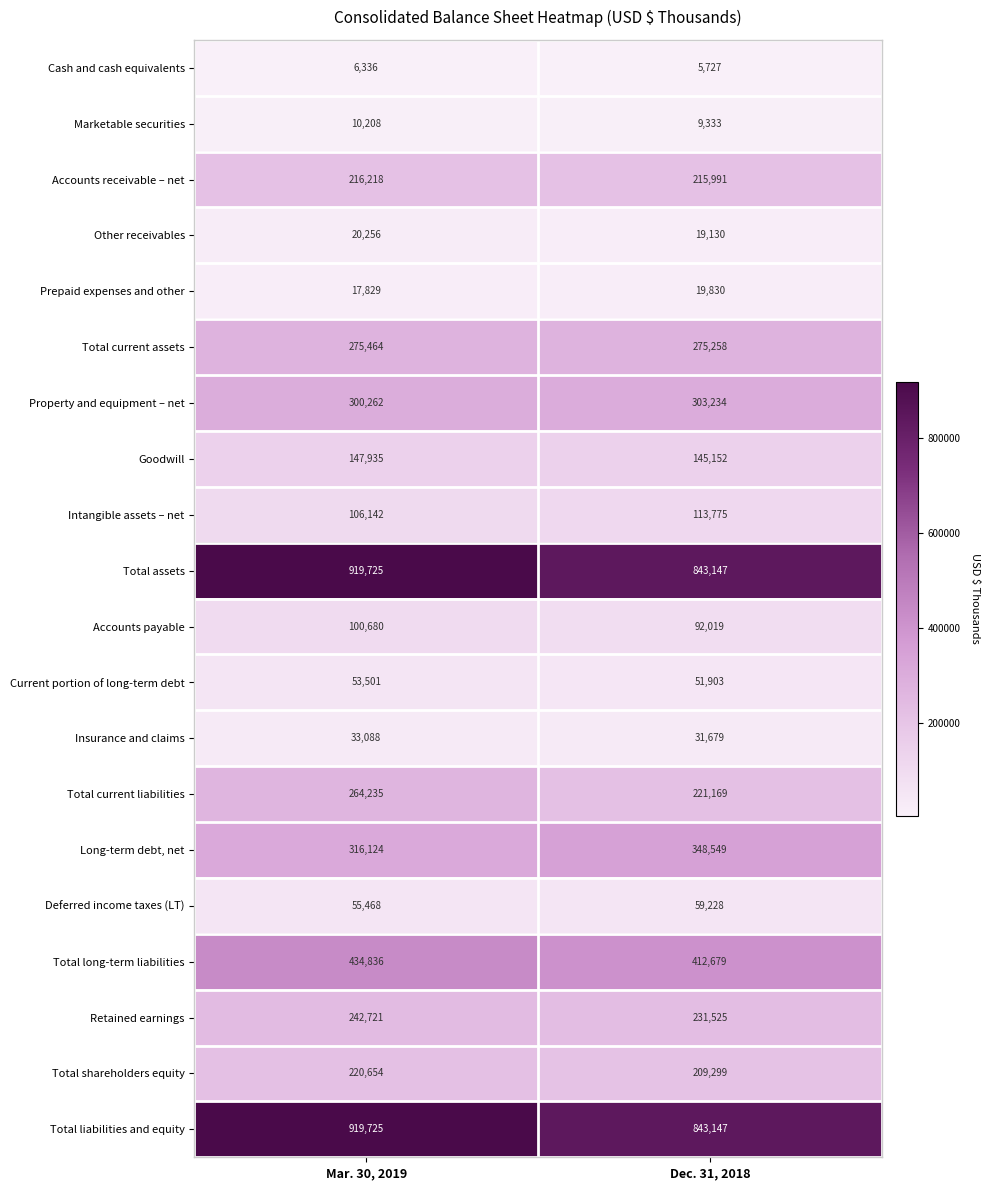

At which category does the chart reach its minimum across all series?

Dec. 31, 2018